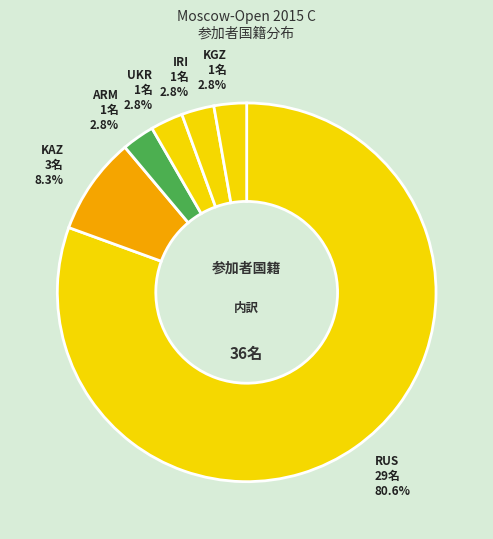

How many slices are in this pie chart?

6